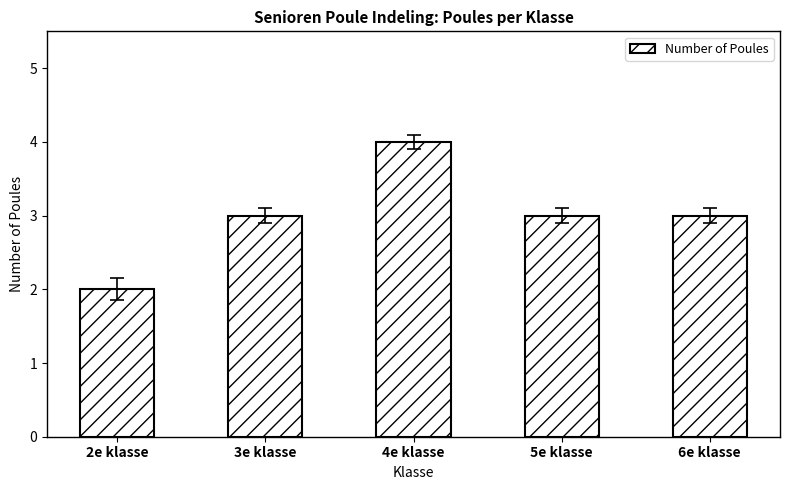

What is the label of the 2nd bar from the left?

3e klasse